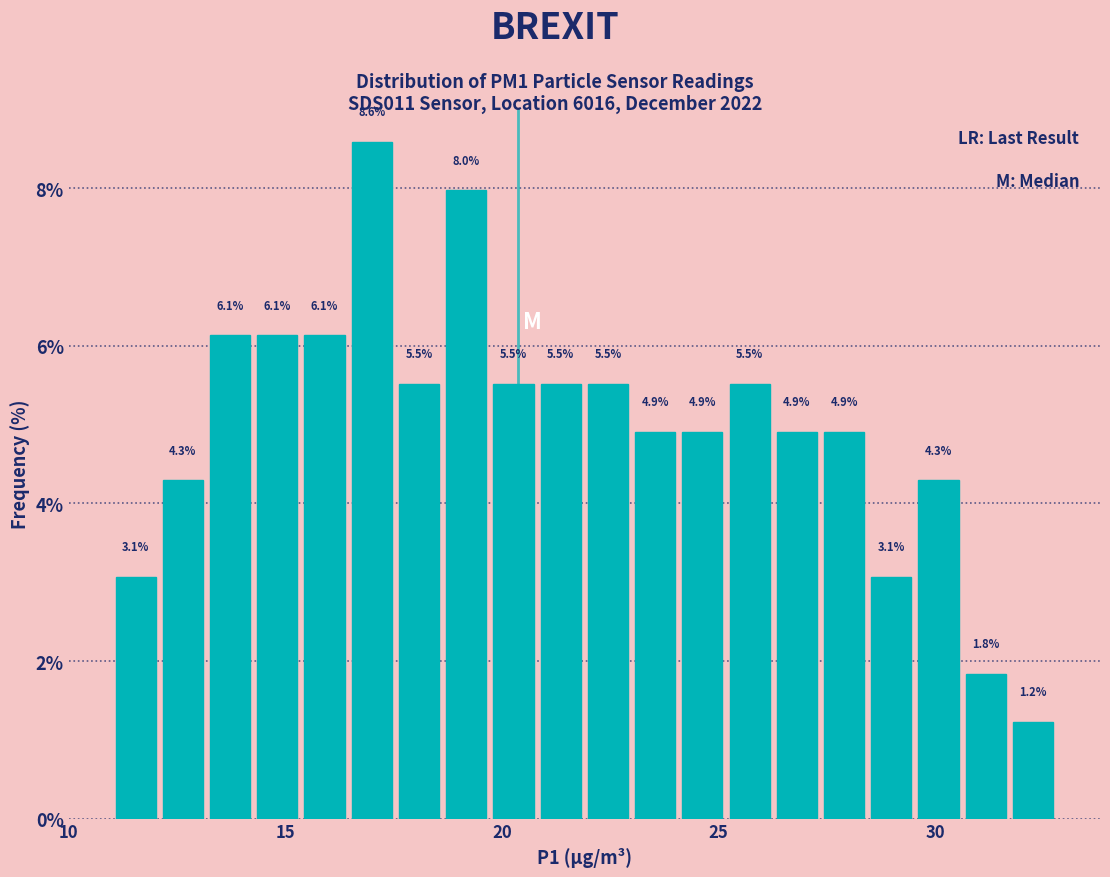

Read against the x-axis, roughly where is the centre of the tallest bar?

17.0